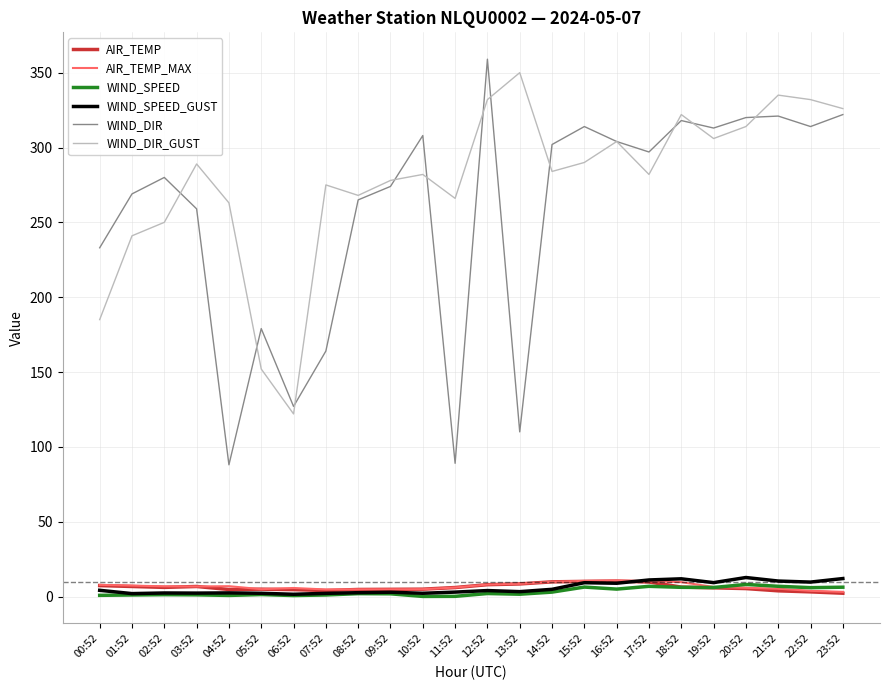

The WIND_DIR_GUST series shows 457.7 at 12:52. True or false?

False